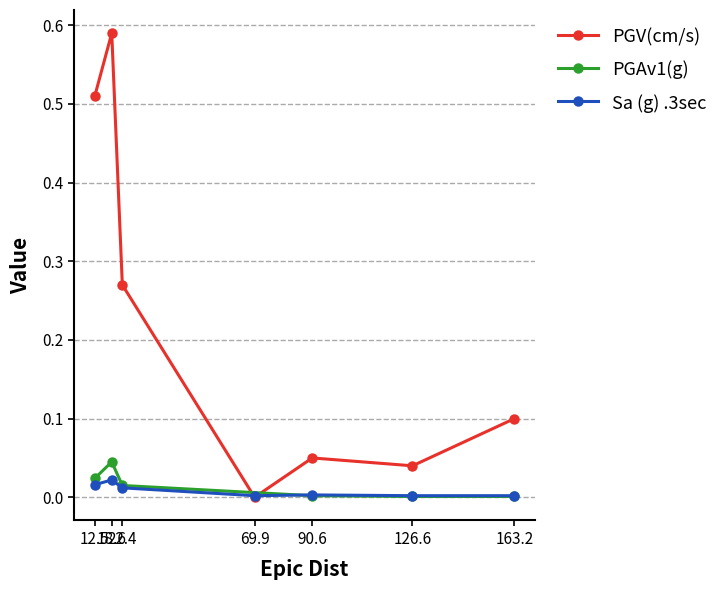

True or false: Sa (g) .3sec has more than 0 interior local peaks.

True